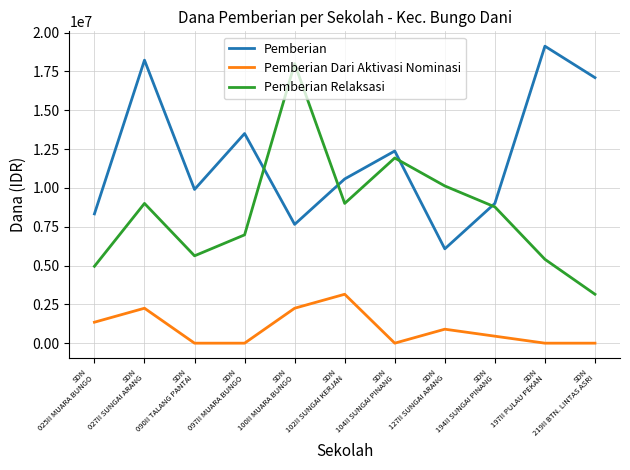

Which series has the largest total across all categories?

Pemberian